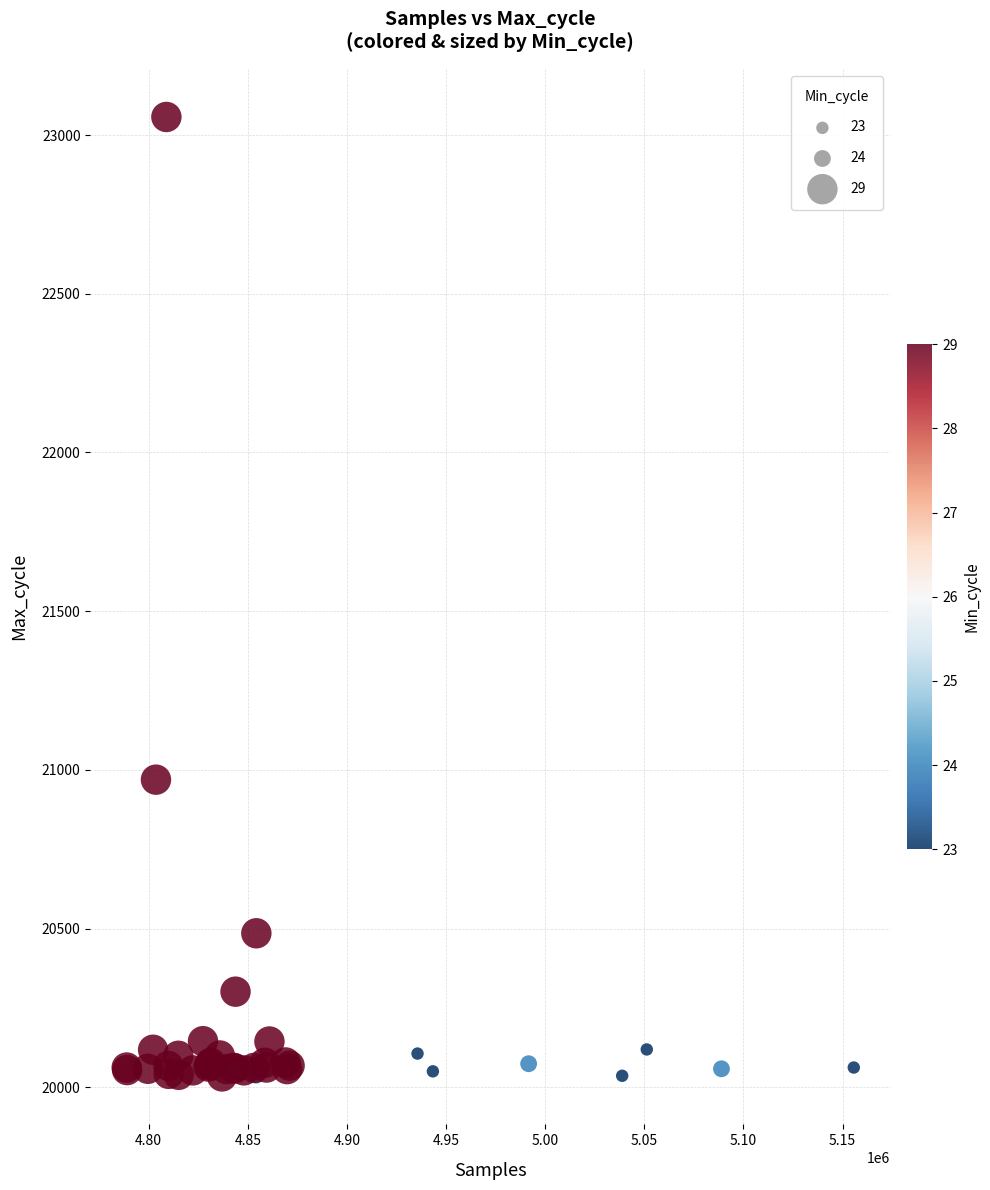

What Y value in the scatter plot is closest to 21545?

20969